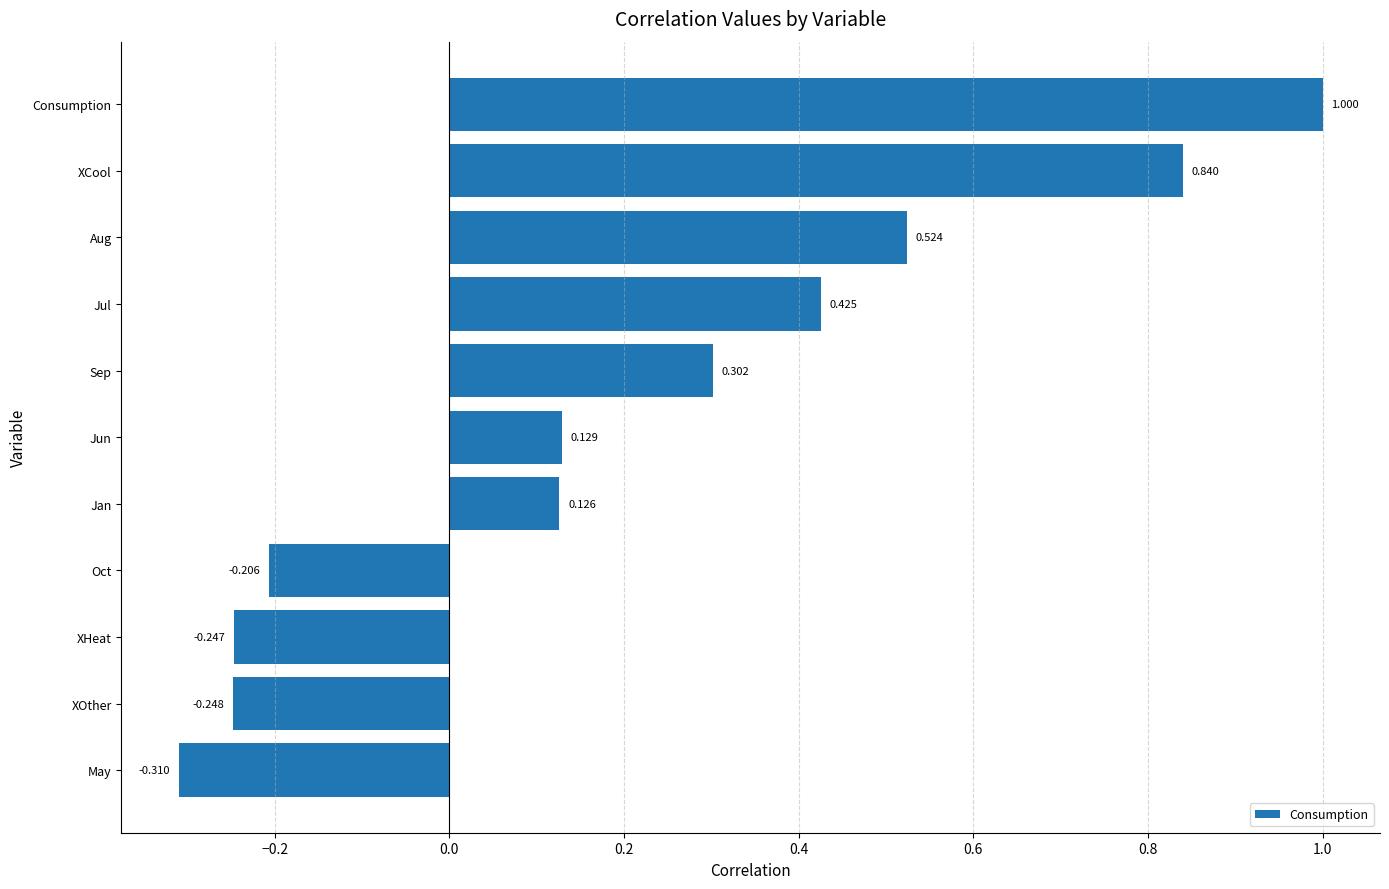

Rank the categories by value from highest to lowest.

Consumption, XCool, Aug, Jul, Sep, Jun, Jan, Oct, XHeat, XOther, May